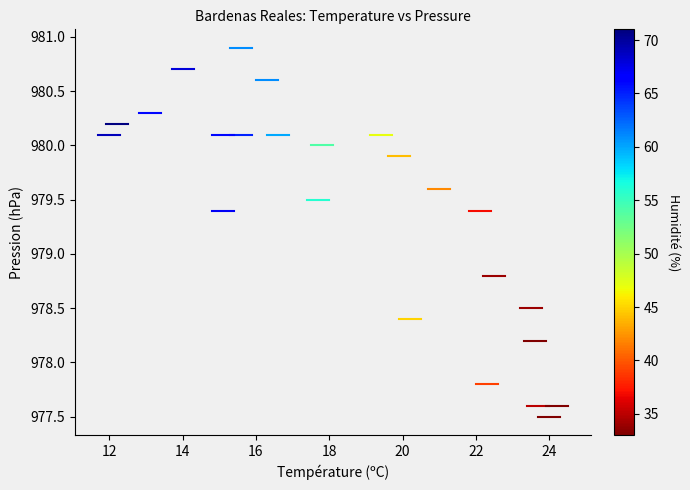

What is the range of Y values (max minus min)?

3.4